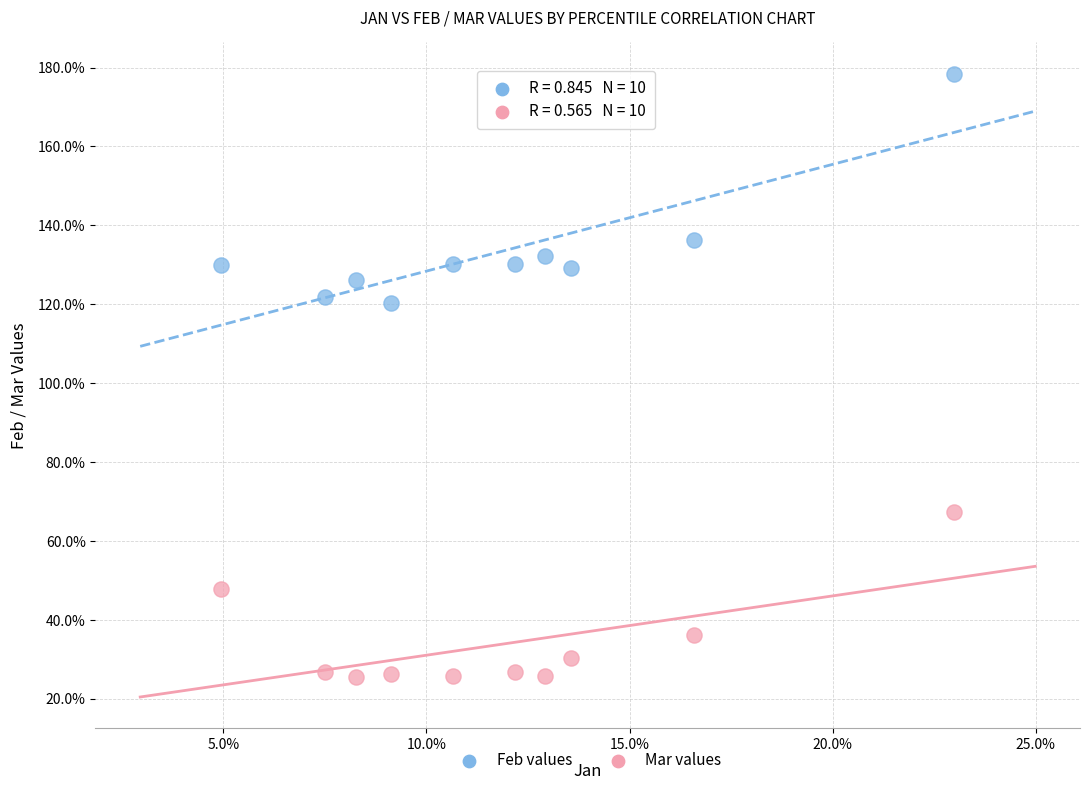

What are all the series names shown in the legend?

Feb values, Mar values